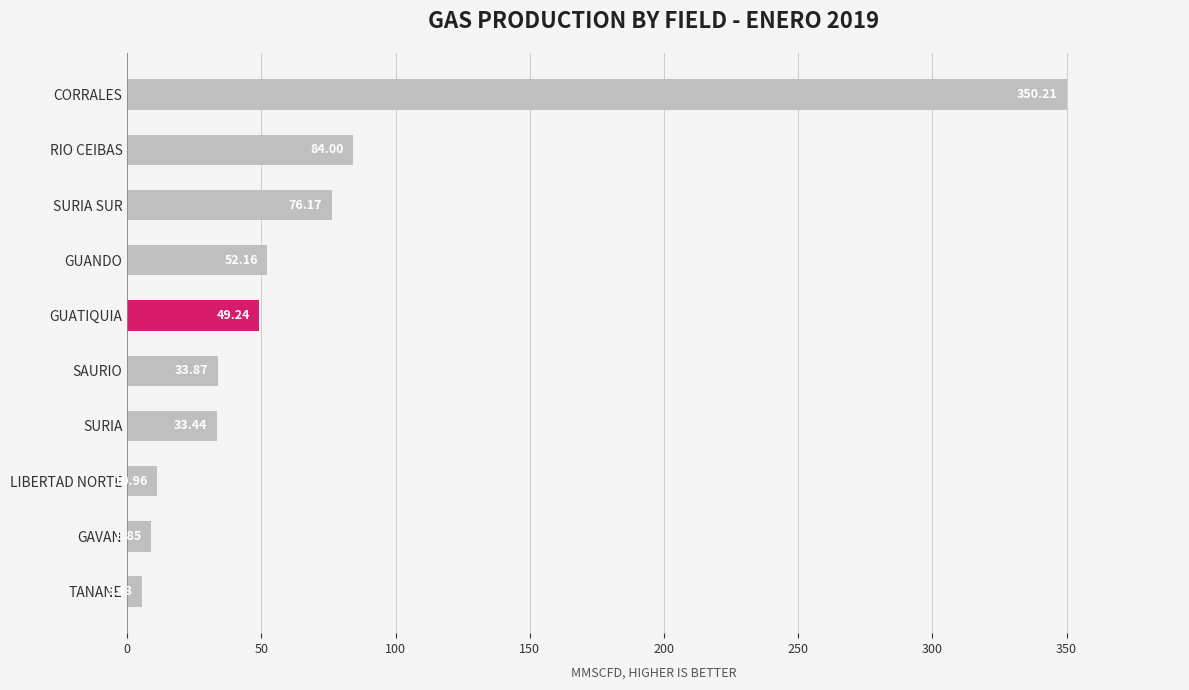

At which category does the chart reach its peak across all series?

CORRALES